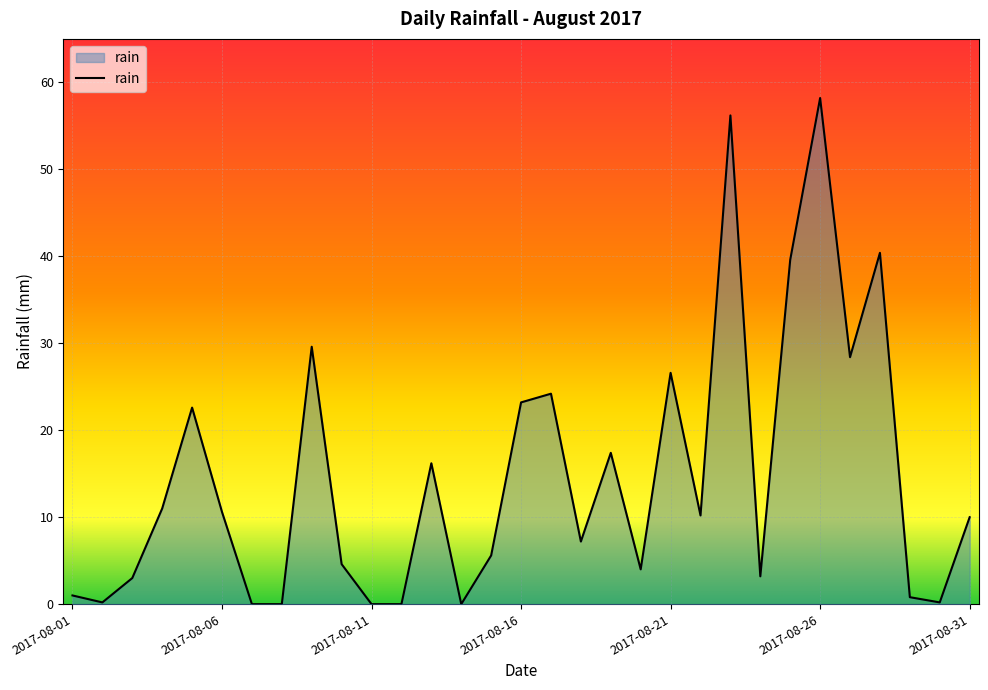

True or false: there are more than 2 points higher than both neighbors.

True